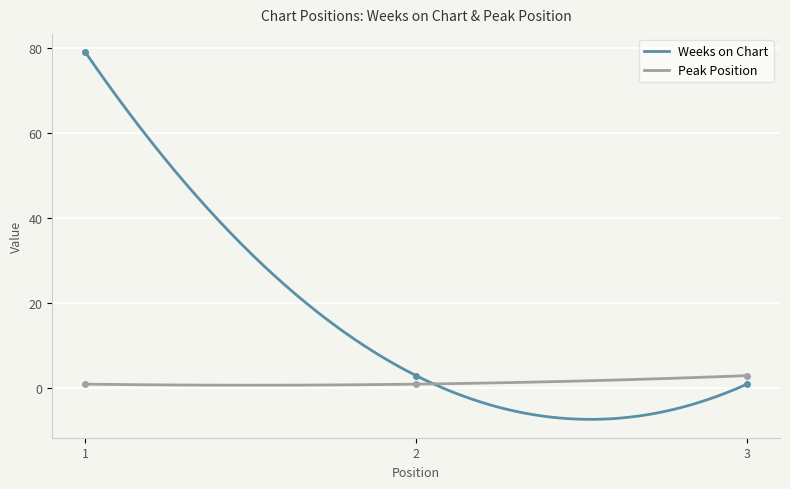

What is the maximum value for Peak Position?

3.0